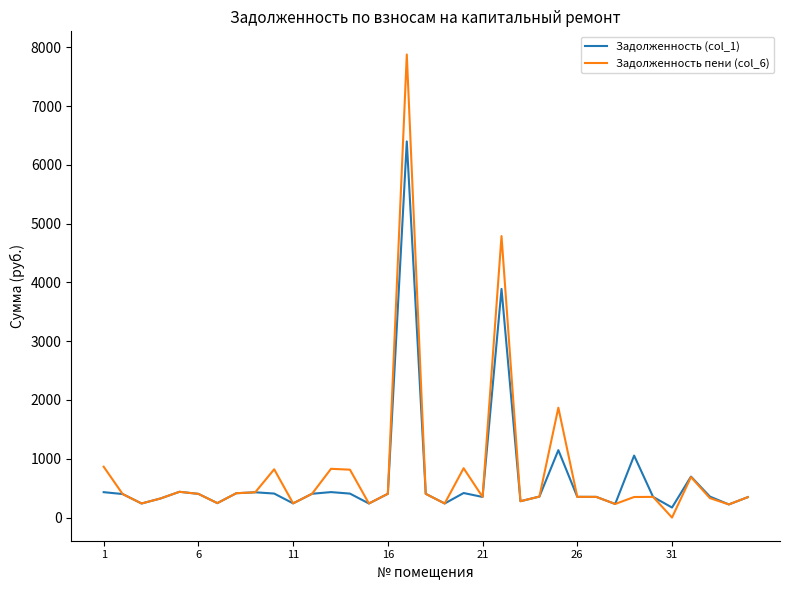

Rank the series by their maximum value, from highest to lowest.

Задолженность пени (col_6), Задолженность (col_1)